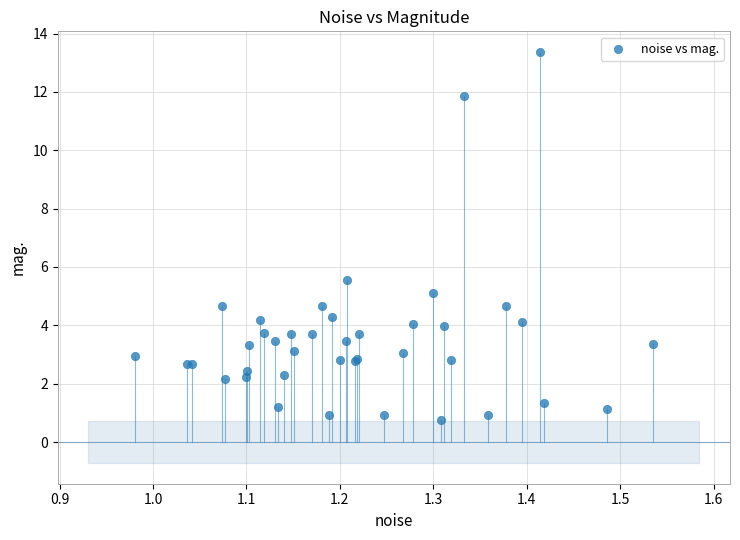

What Y value in the scatter plot is closest to 7?

5.5